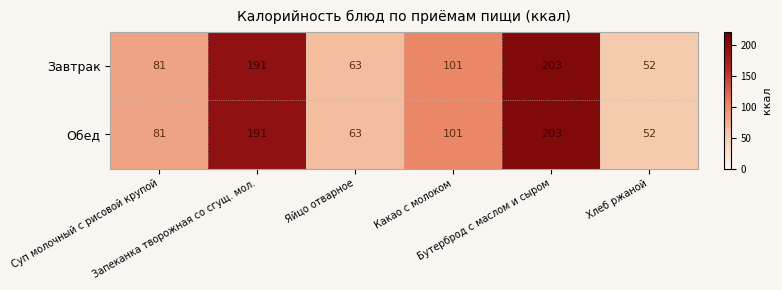

What is the average value of the Завтрак series?

115